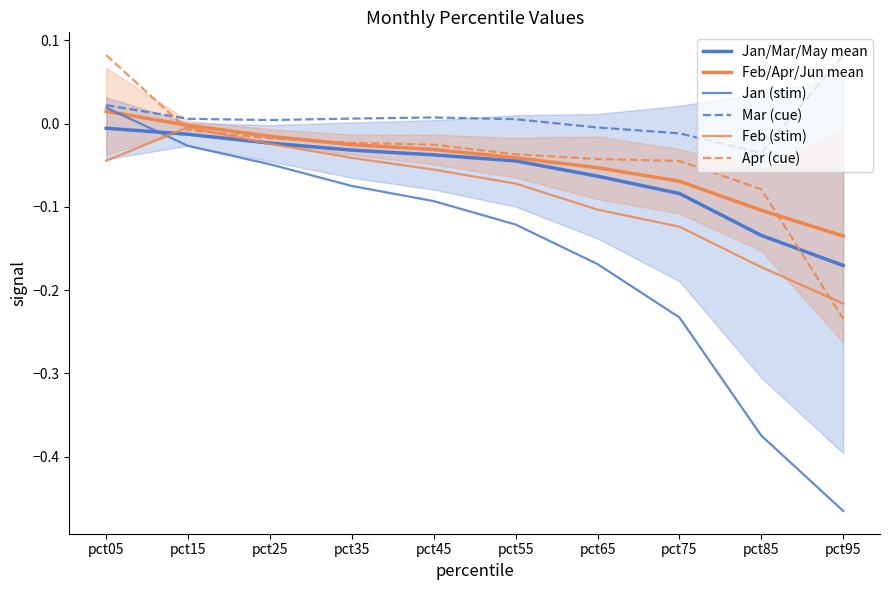

What is the highest value of the Mar (cue) series?

0.1